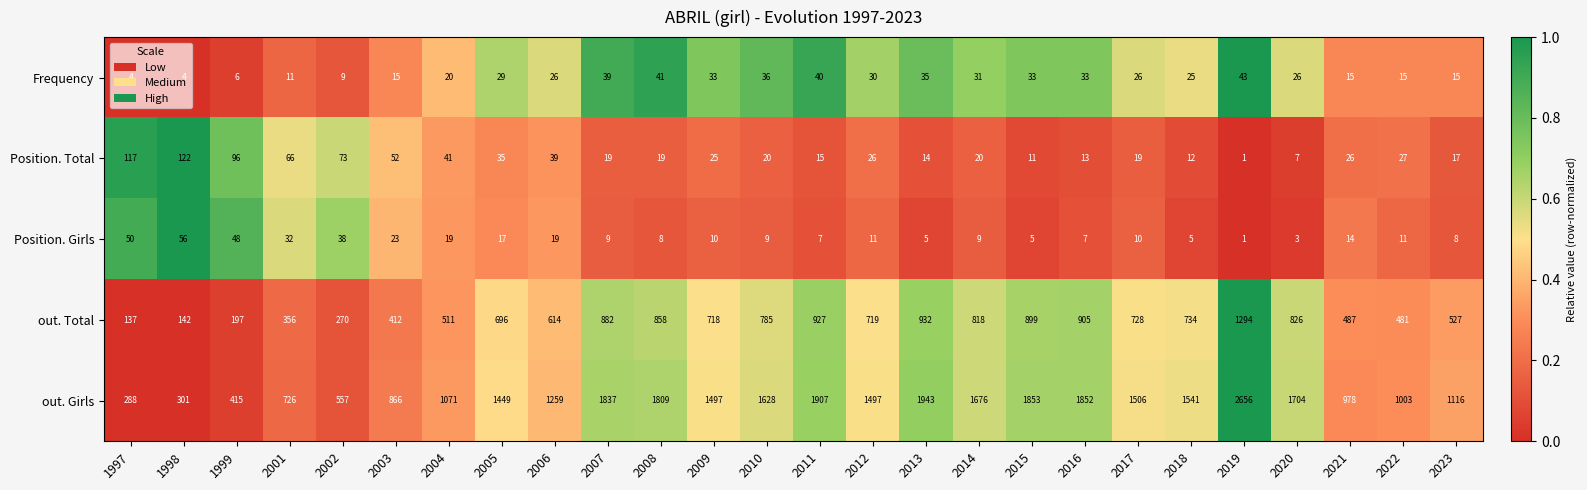

What is the sum of all out. Girls values?

34935